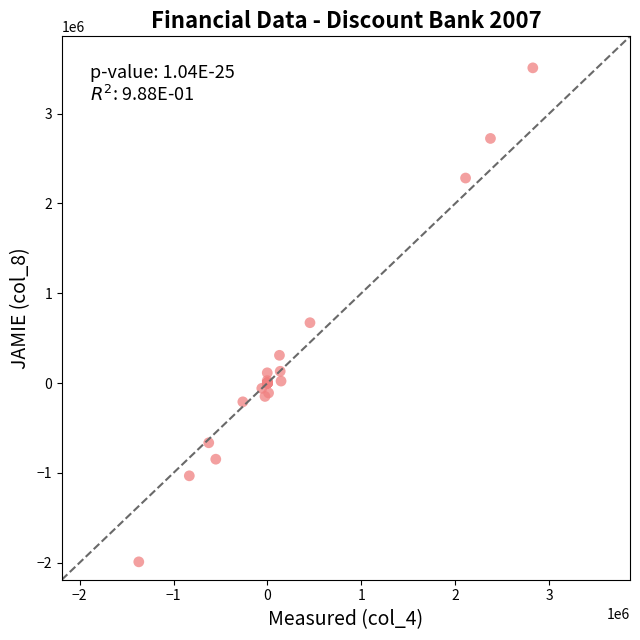

What Y value in the scatter plot is closest to 759500?

672000